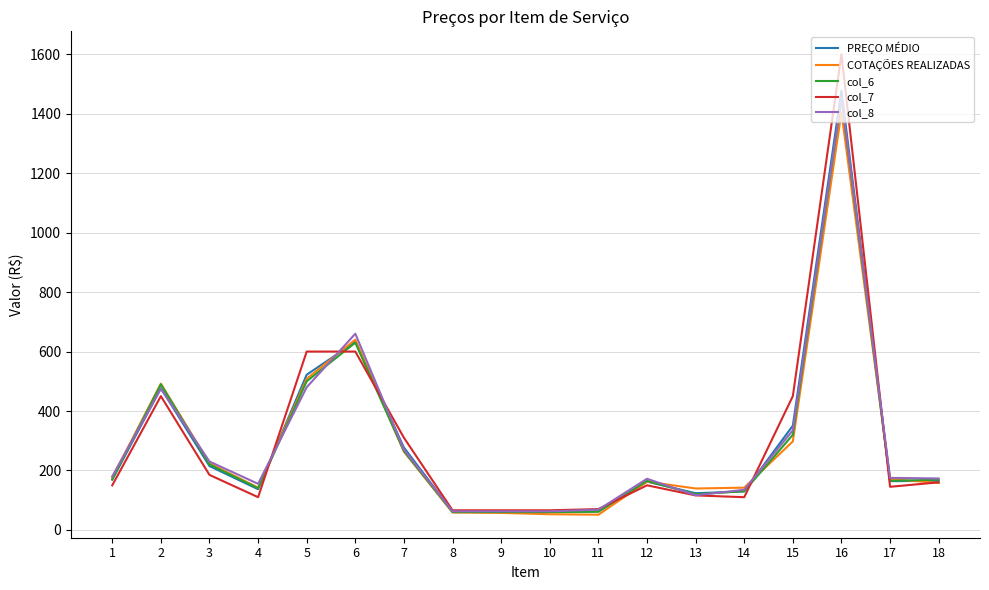

What is the highest value of the COTAÇÕES REALIZADAS series?

1404.9